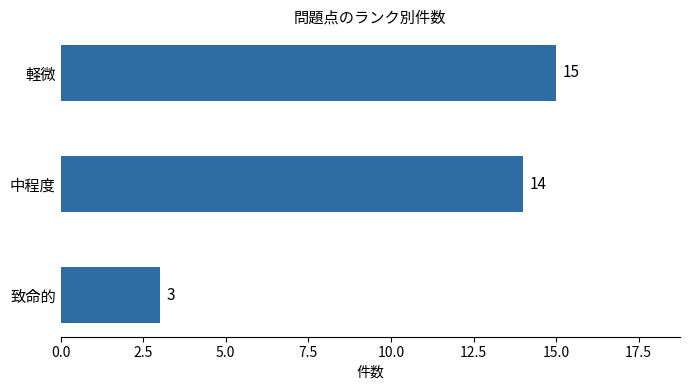

True or false: the data shows 15 at 軽微.

True